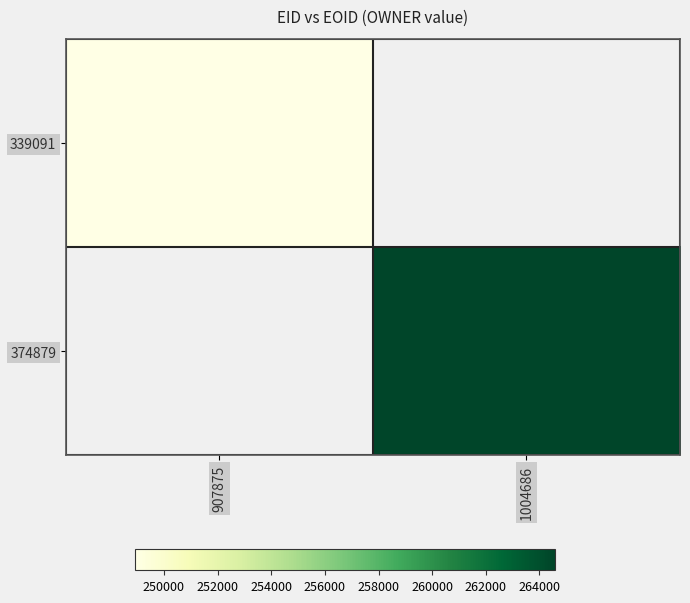

At which label is 339091 closest to 248921?

907875